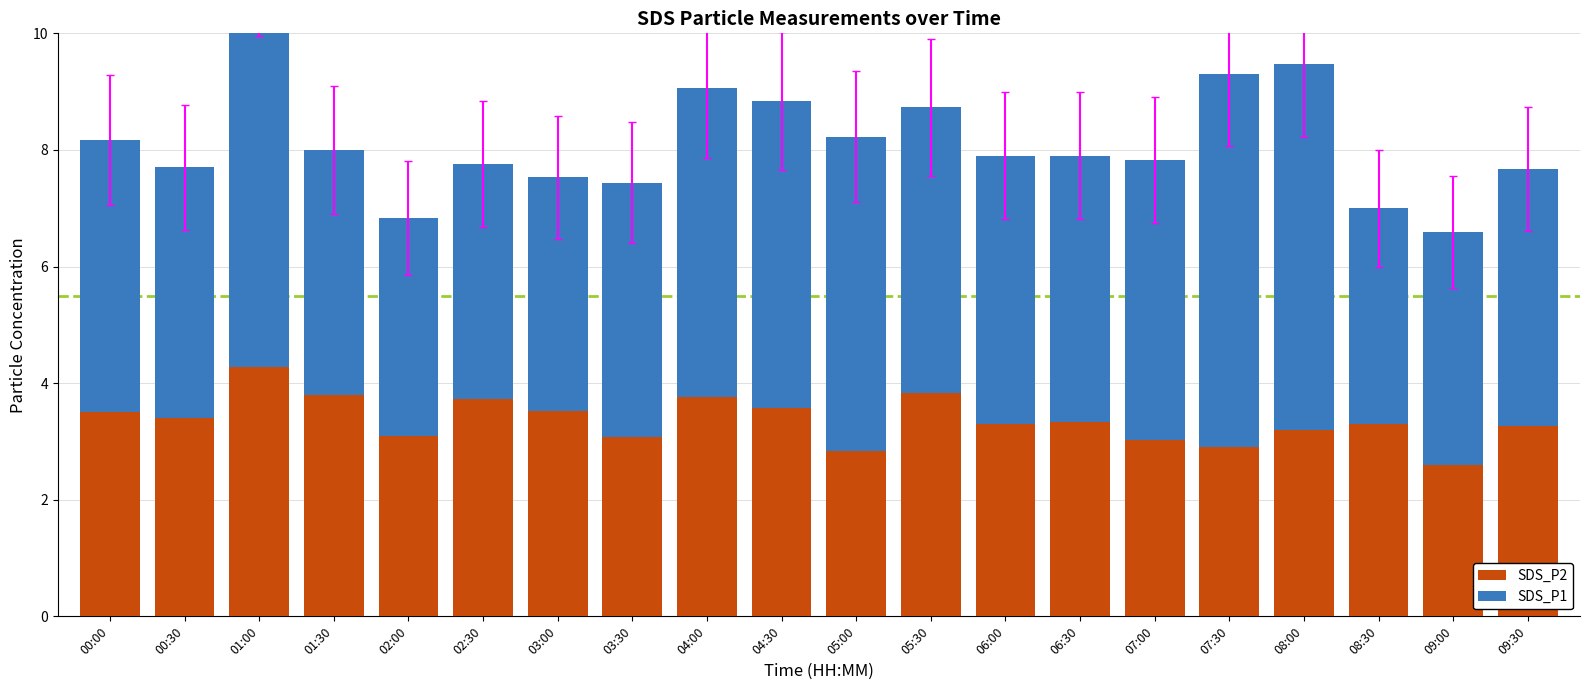

Rank the series by their maximum value, from lowest to highest.

SDS_P2, SDS_P1